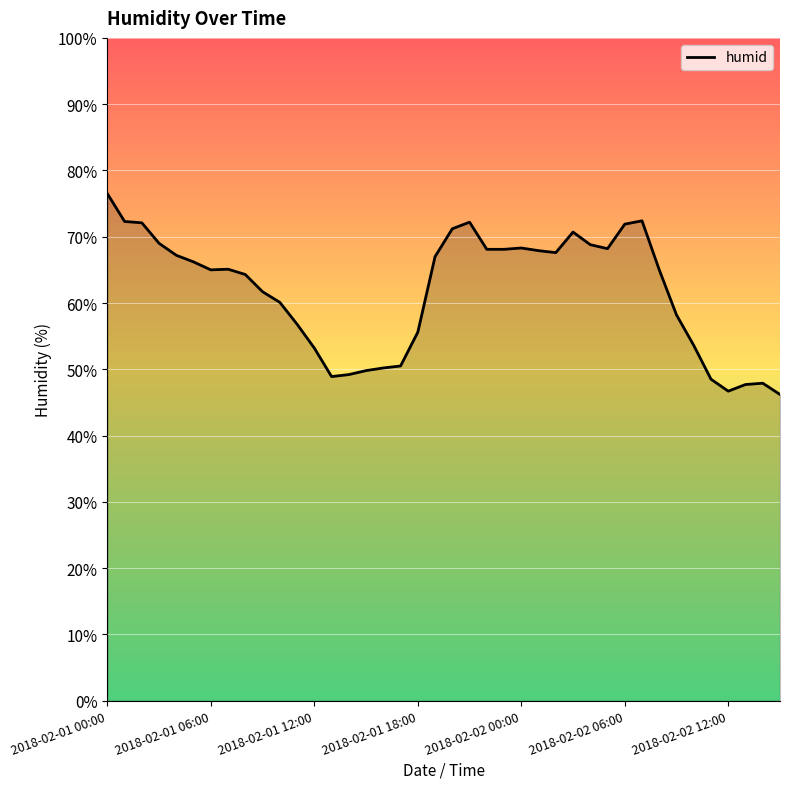

What is the greatest value displayed?

76.5